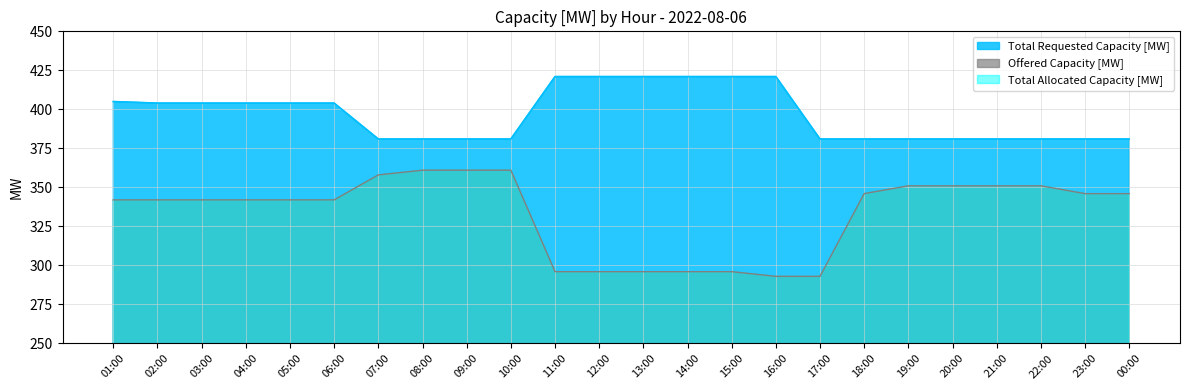

Does the chart display data point markers on the line(s)?

No